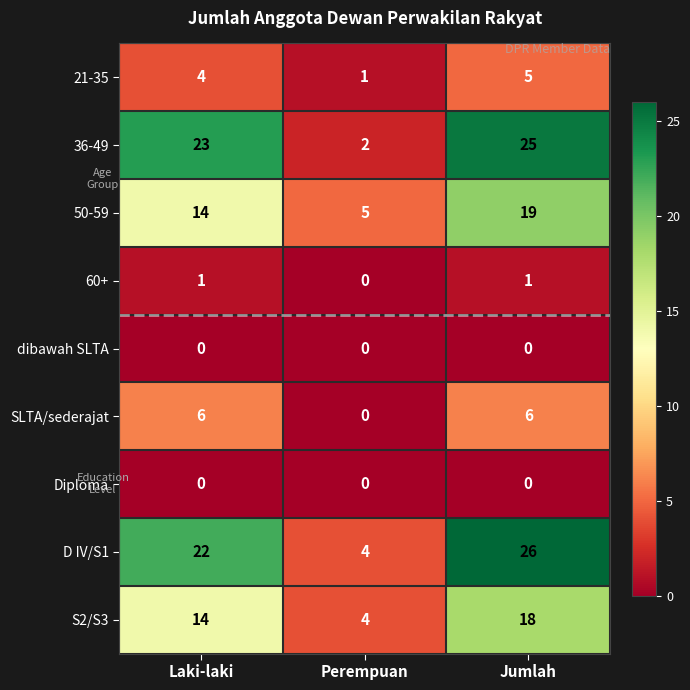

What is the sum of the 21-35 values at Perempuan and Jumlah?

6